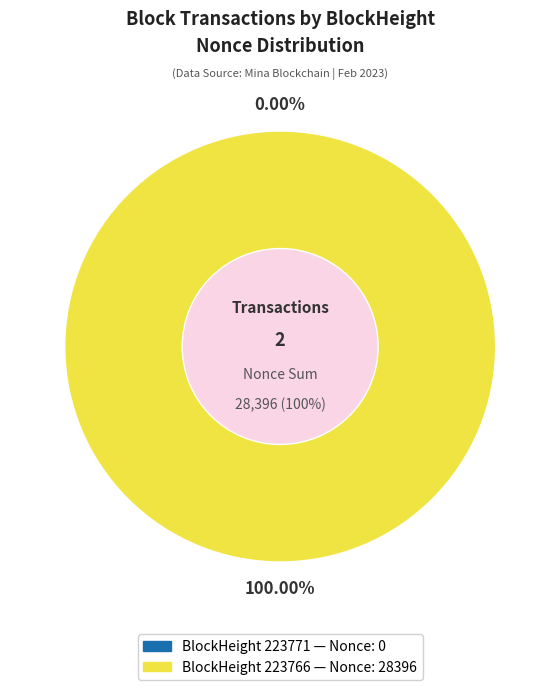

What is the change in value from 223771 to 223766?

+28396